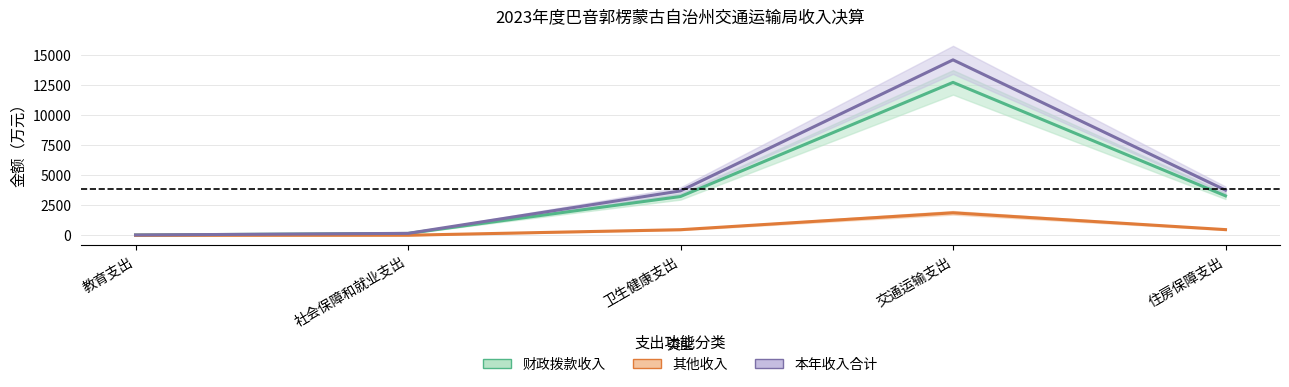

What are all the series names shown in the legend?

财政拨款收入, 其他收入, 本年收入合计